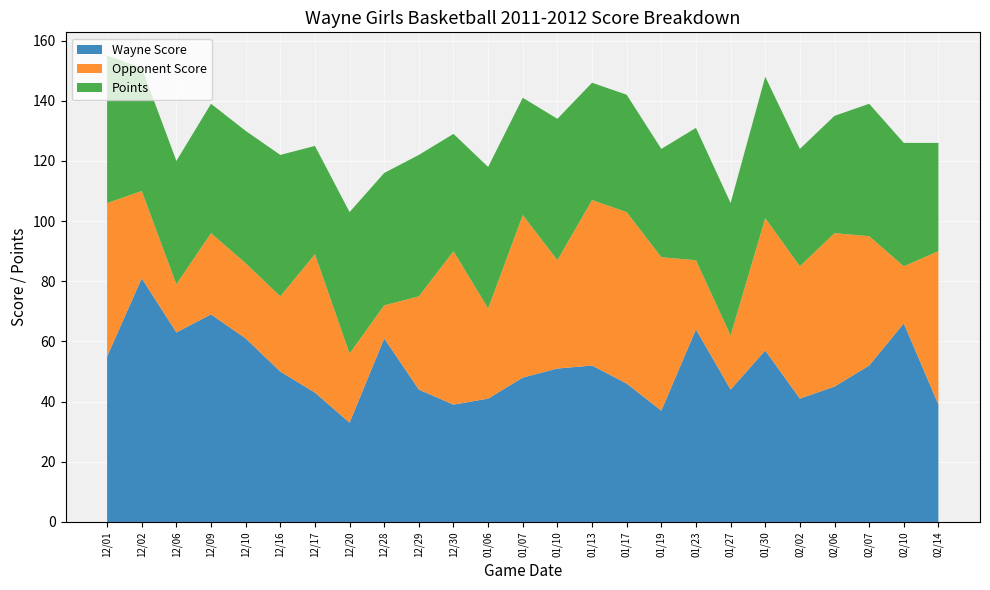

Reading left to right, list all the values displayed in this chart.

Wayne Score: 12/01=55	12/02=81	12/06=63	12/09=69	12/10=61	12/16=50	12/17=43	12/20=33	12/28=61	12/29=44	12/30=39	01/06=41	01/07=48	01/10=51	01/13=52	01/17=46	01/19=37	01/23=64	01/27=44	01/30=57	02/02=41	02/06=45	02/07=52	02/10=66	02/14=39
Opponent Score: 12/01=51	12/02=29	12/06=16	12/09=27	12/10=25	12/16=25	12/17=46	12/20=23	12/28=11	12/29=31	12/30=51	01/06=30	01/07=54	01/10=36	01/13=55	01/17=57	01/19=51	01/23=23	01/27=18	01/30=44	02/02=44	02/06=51	02/07=43	02/10=19	02/14=51
Points: 12/01=49	12/02=41	12/06=41	12/09=43	12/10=44	12/16=47	12/17=36	12/20=47	12/28=44	12/29=47	12/30=39	01/06=47	01/07=39	01/10=47	01/13=39	01/17=39	01/19=36	01/23=44	01/27=44	01/30=47	02/02=39	02/06=39	02/07=44	02/10=41	02/14=36